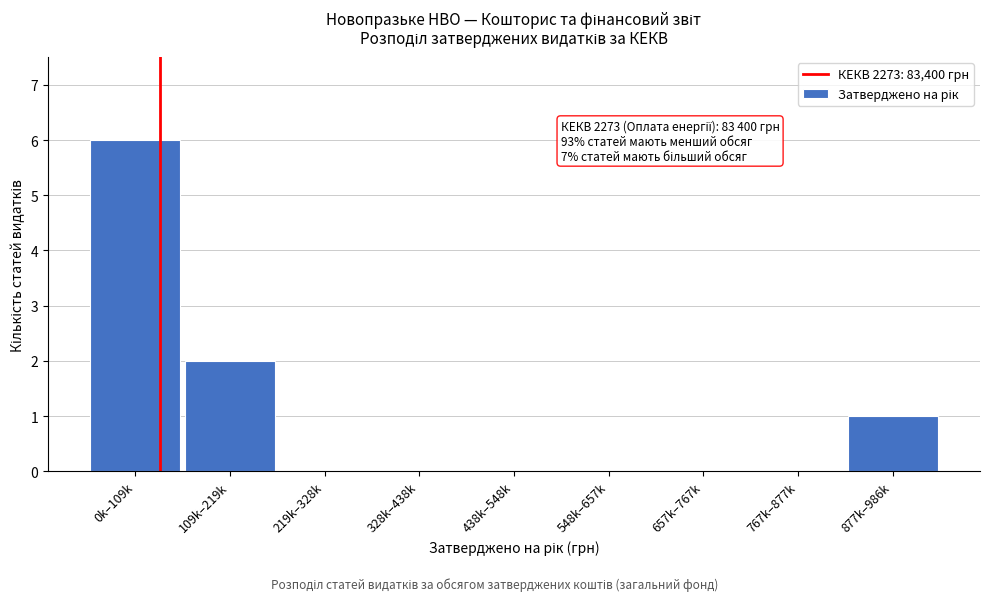

Reading right to left, transcribe all the data shown in this chart.

877k–986k=1	767k–877k=0	657k–767k=0	548k–657k=0	438k–548k=0	328k–438k=0	219k–328k=0	109k–219k=2	0k–109k=6